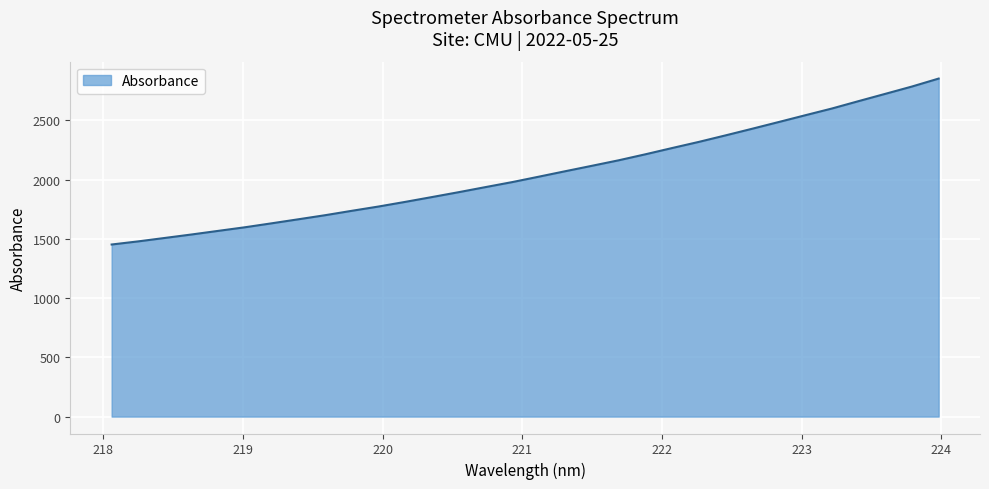

What is the minimum value shown in the chart?

1451.7